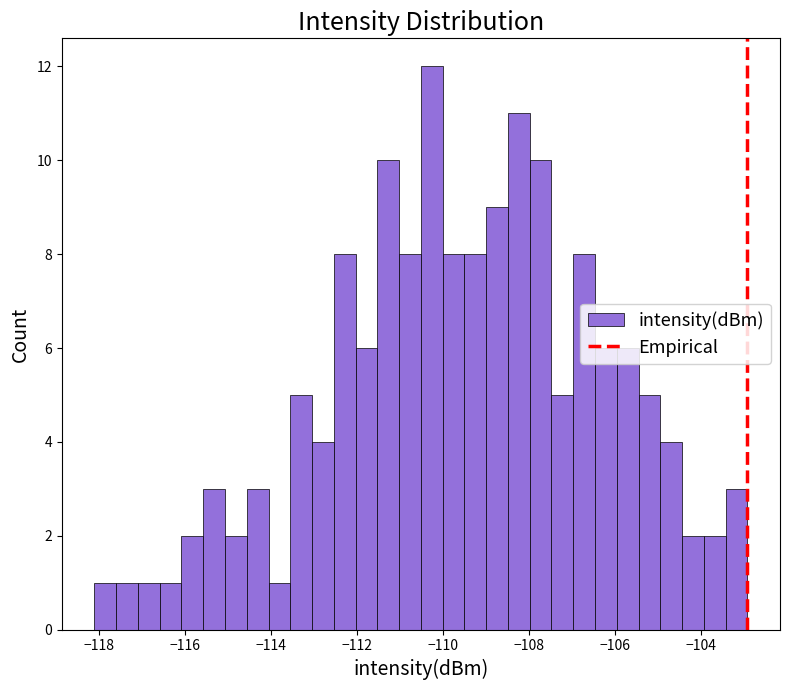

Read against the x-axis, roughly where is the centre of the tallest bar?

-110.2